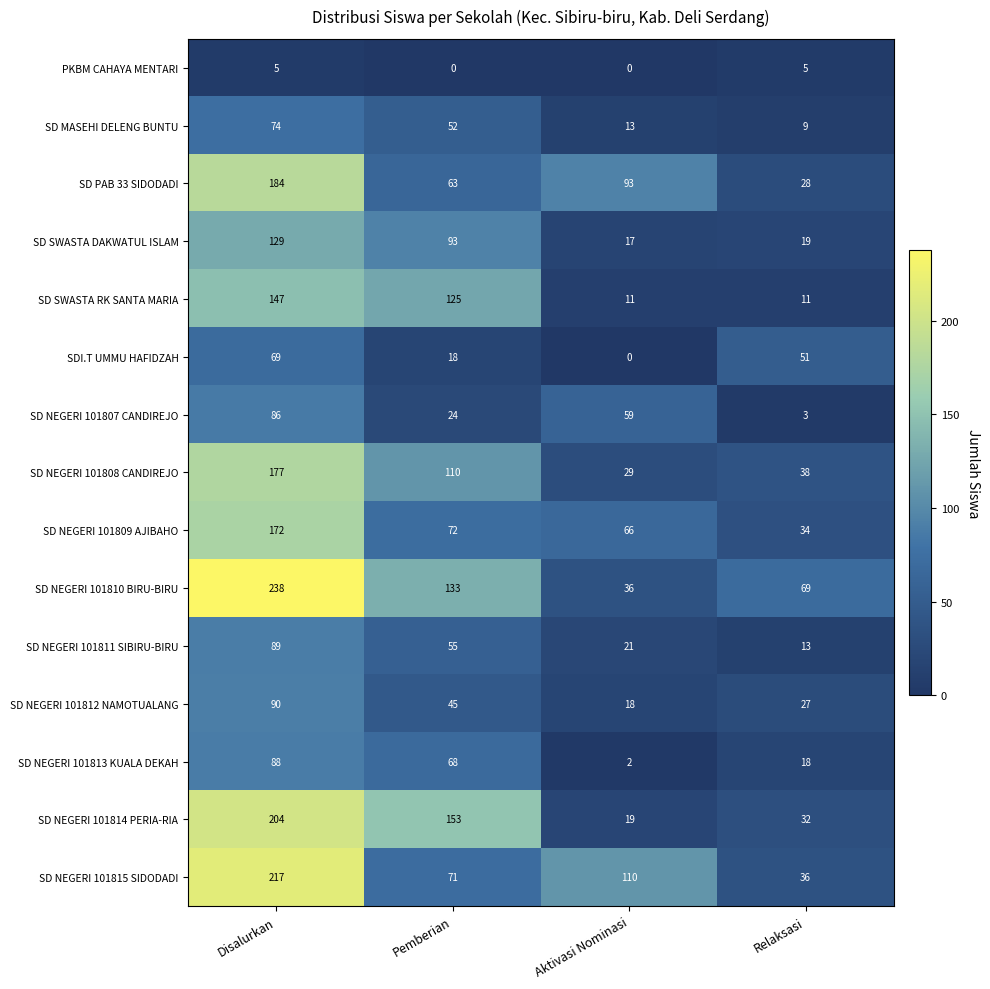

Rank the categories by SD NEGERI 101809 AJIBAHO value from lowest to highest.

Relaksasi, Aktivasi Nominasi, Pemberian, Disalurkan